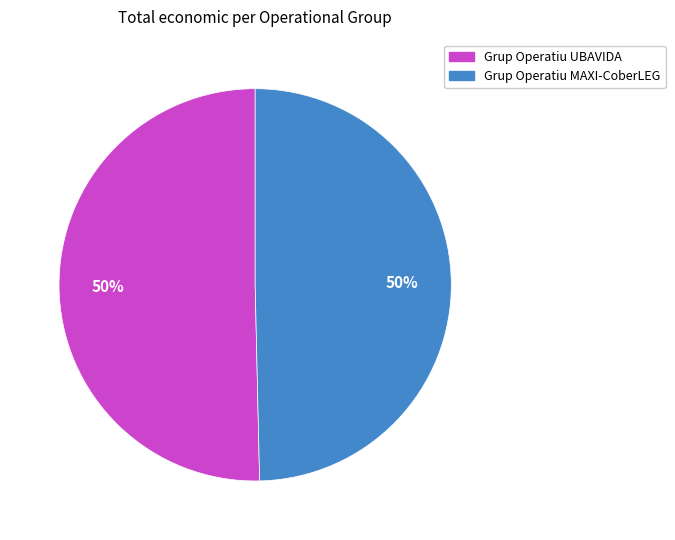

How many segments does this pie chart have?

2